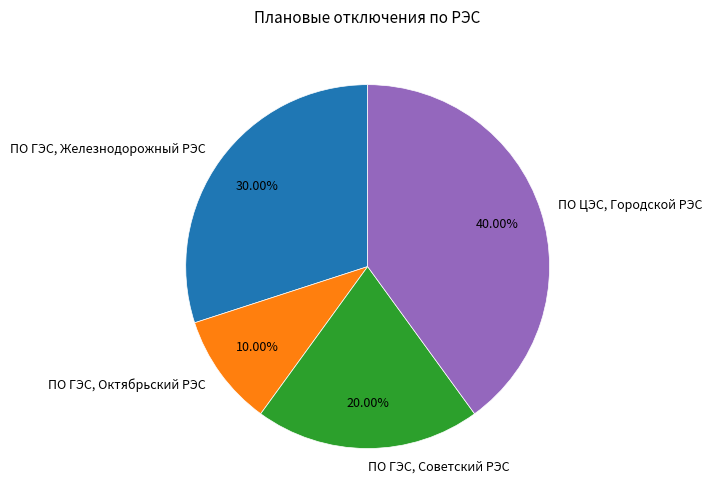

Which has a higher value, ПО ГЭС, Советский РЭС or ПО ГЭС, Железнодорожный РЭС?

ПО ГЭС, Железнодорожный РЭС